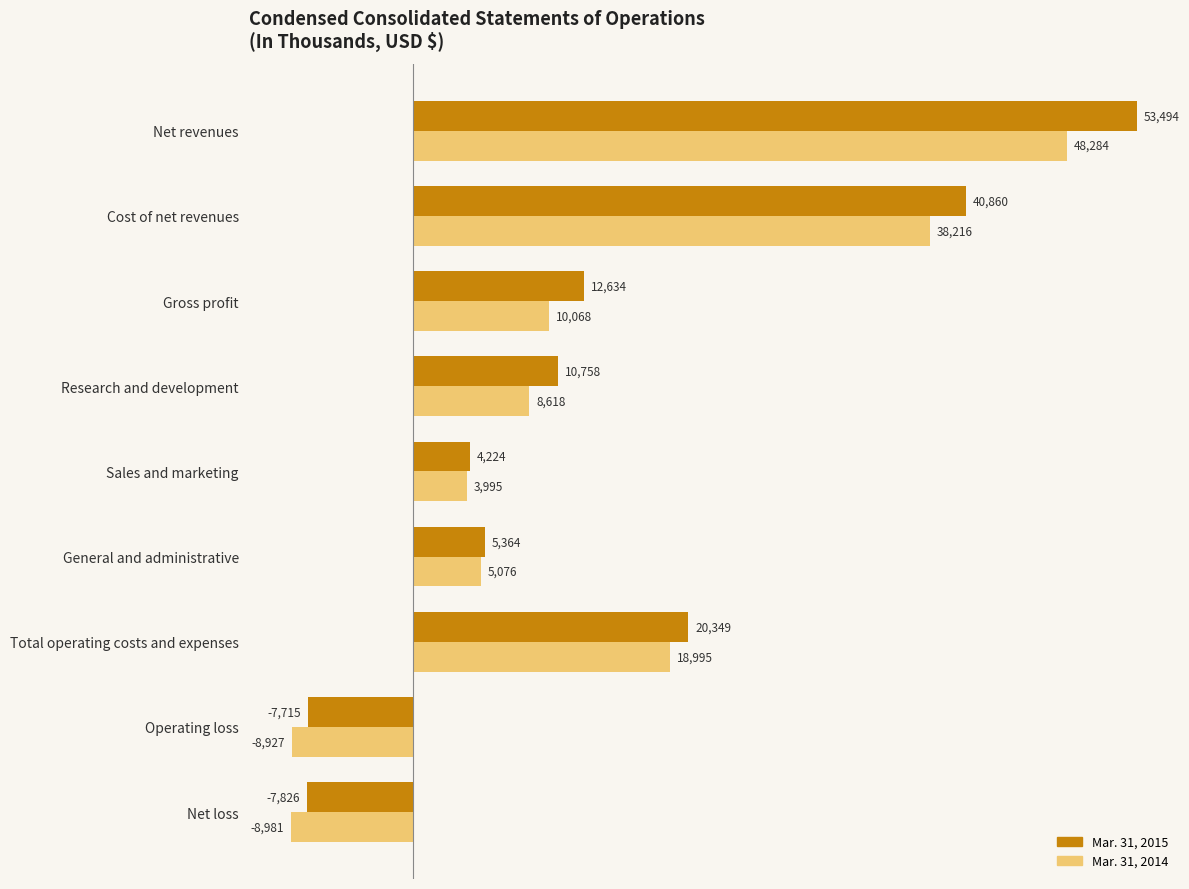

At which category is the sum across all series the highest?

Net revenues